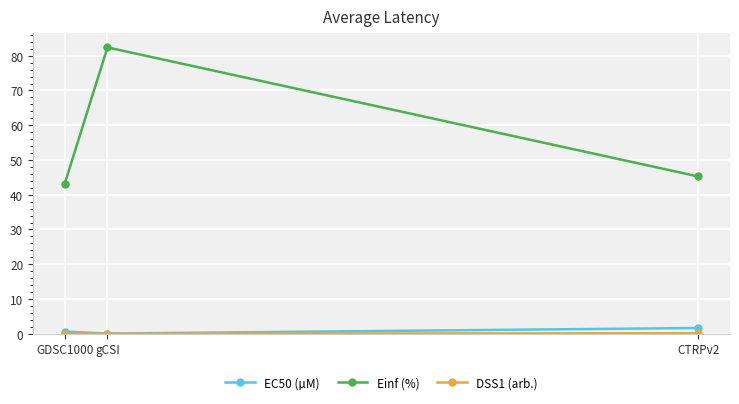

Does the chart have visible grid lines?

Yes